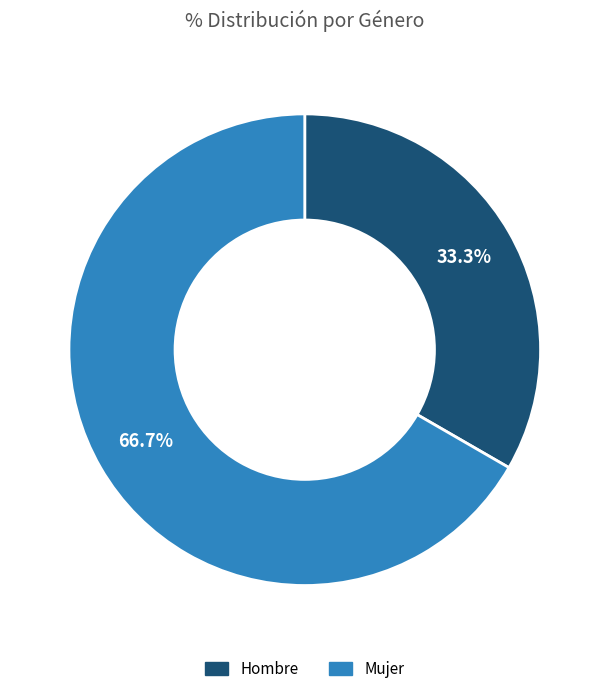

Which has a higher value, Mujer or Hombre?

Mujer